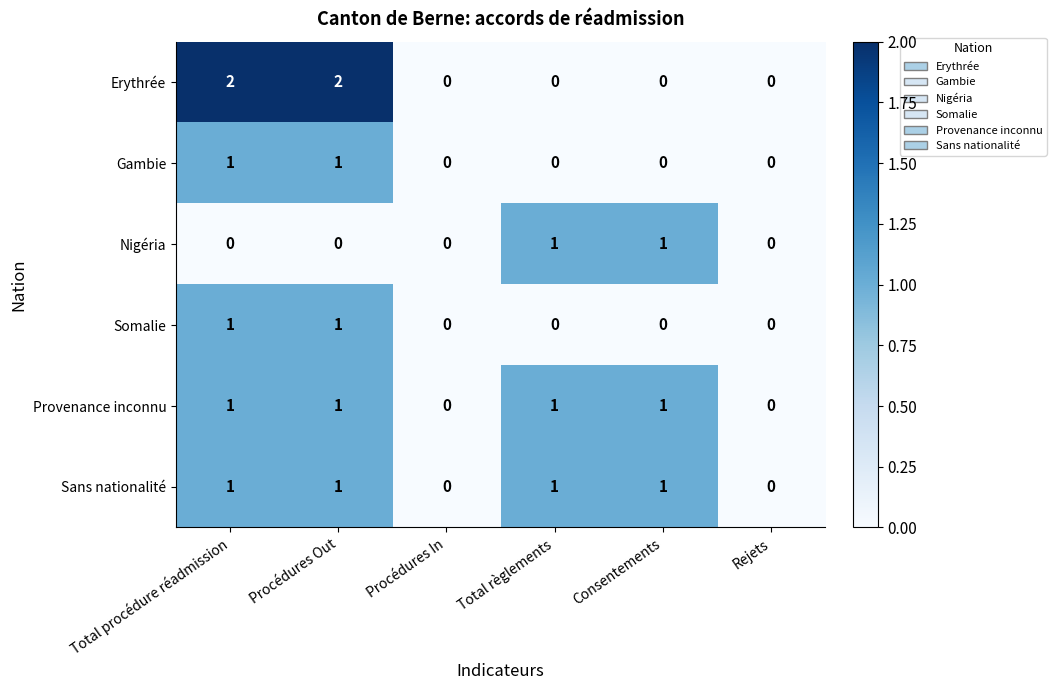

Is it true that Gambie equals 0 at Total règlements?

True